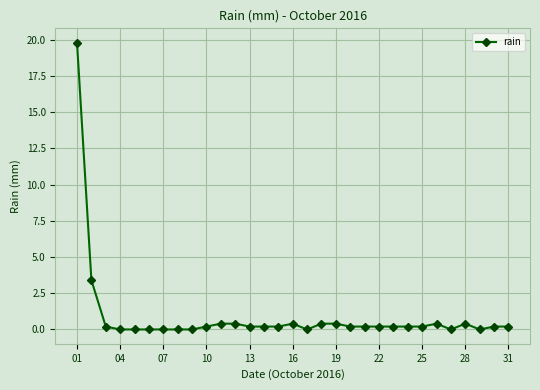

What is the average value?

0.9